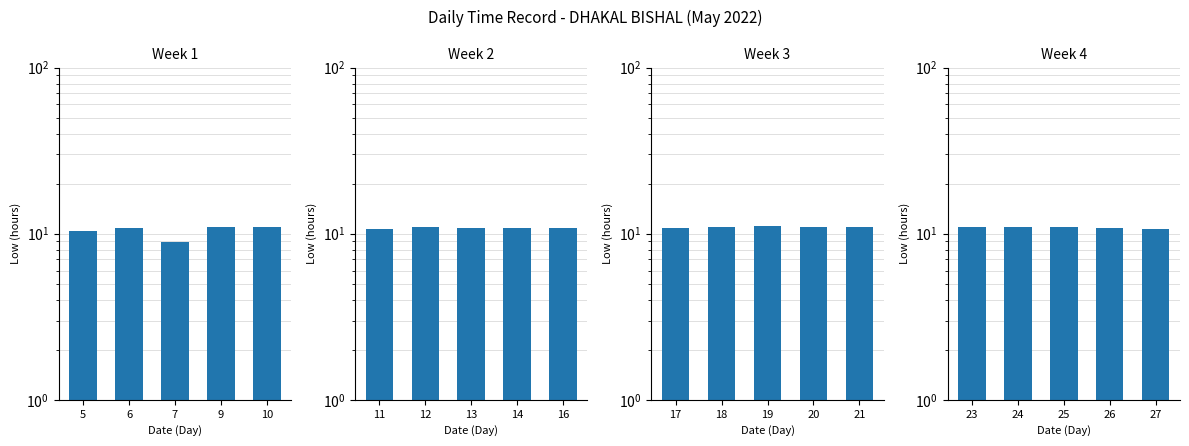

Are the bars grouped side by side (vs. stacked)?

No